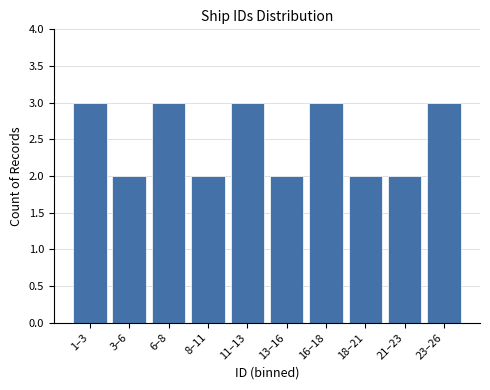

Reading right to left, extract all data points from this chart.

23–26=3	21–23=2	18–21=2	16–18=3	13–16=2	11–13=3	8–11=2	6–8=3	3–6=2	1–3=3